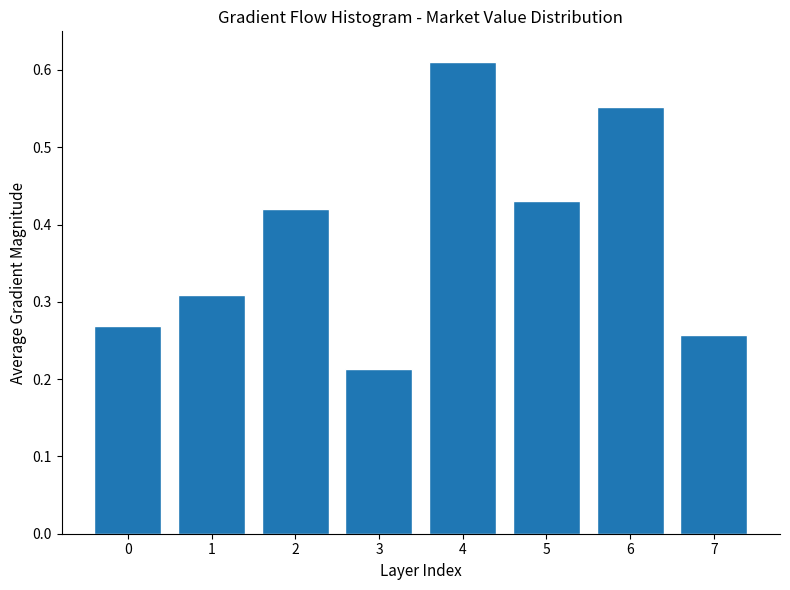

What is the sum of all values?

3.1